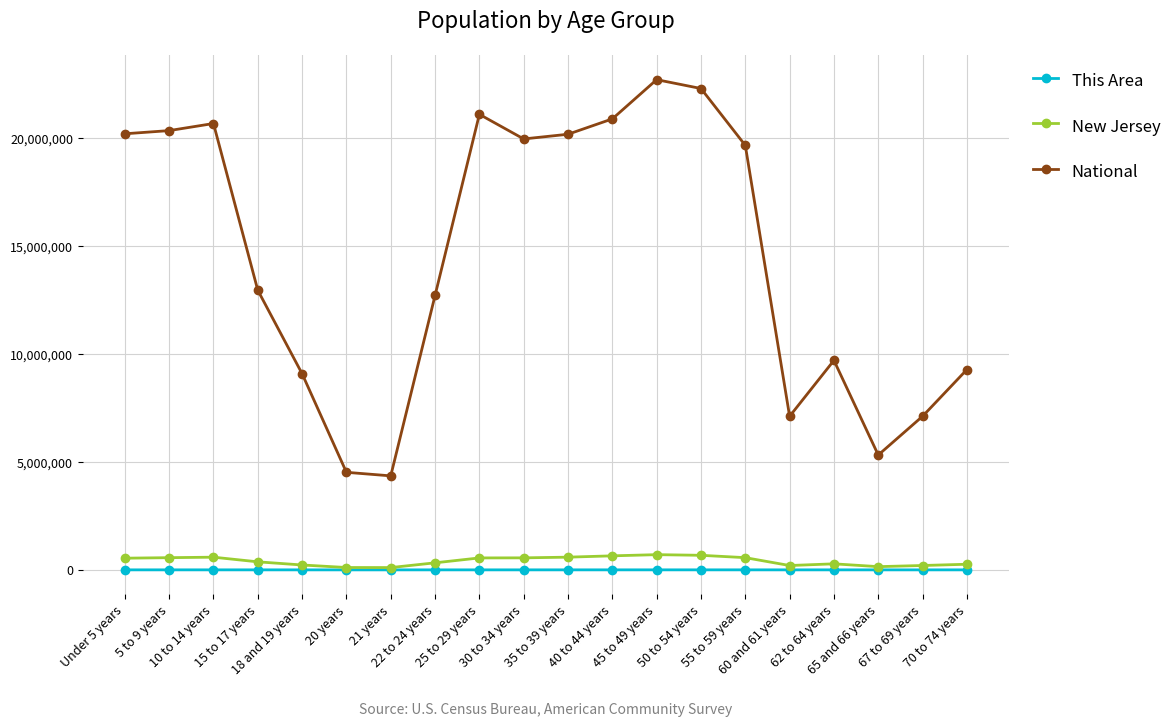

What value does the This Area series have at 15 to 17 years?

508